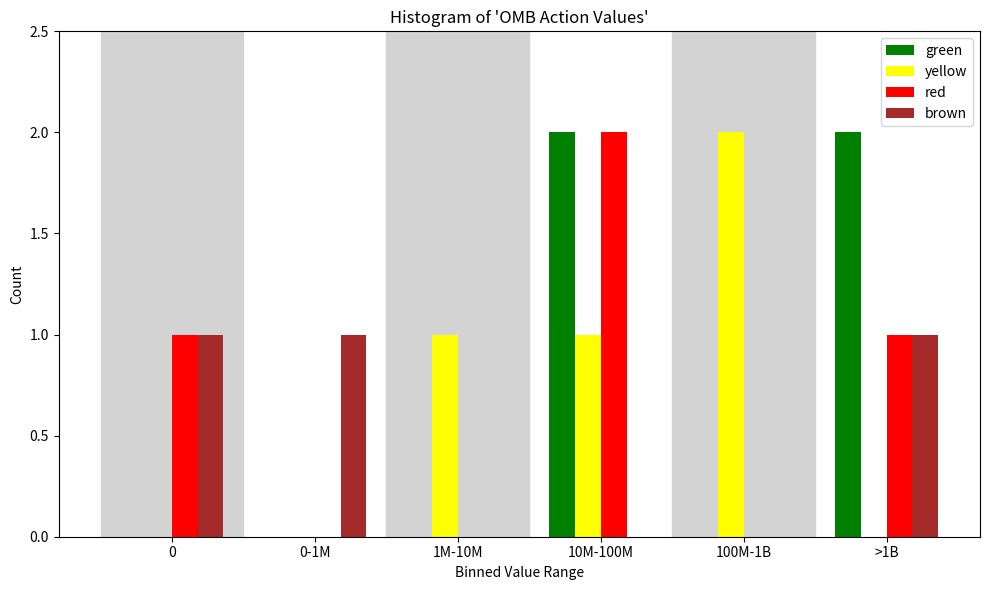

Reading left to right, transcribe all the data shown in this chart.

green: 0=0	0-1M=0	1M-10M=0	10M-100M=2	100M-1B=0	>1B=2
yellow: 0=0	0-1M=0	1M-10M=1	10M-100M=1	100M-1B=2	>1B=0
red: 0=1	0-1M=0	1M-10M=0	10M-100M=2	100M-1B=0	>1B=1
brown: 0=1	0-1M=1	1M-10M=0	10M-100M=0	100M-1B=0	>1B=1